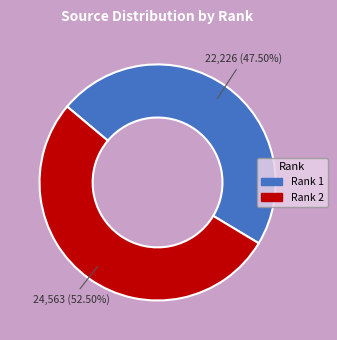

Is there any slice that represents more than half of the pie?

Yes